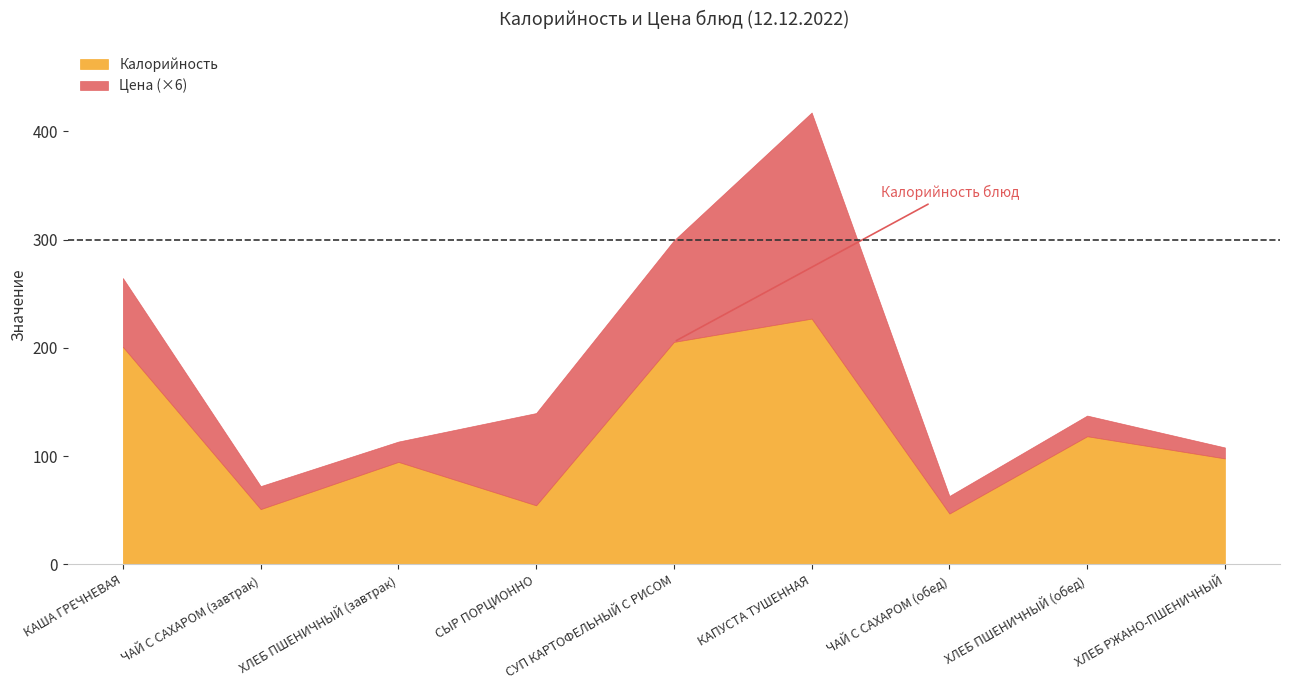

At which category does Калорийность reach its first local valley?

ЧАЙ С САХАРОМ (завтрак)